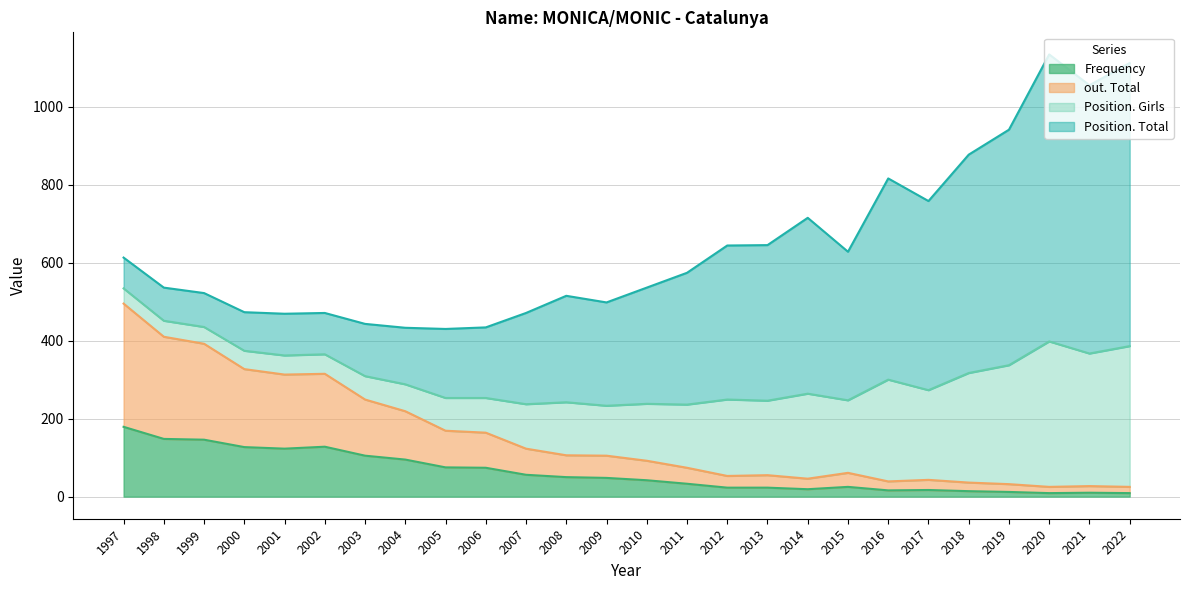

What is the difference between the maximum and minimum values in the Frequency series?

170